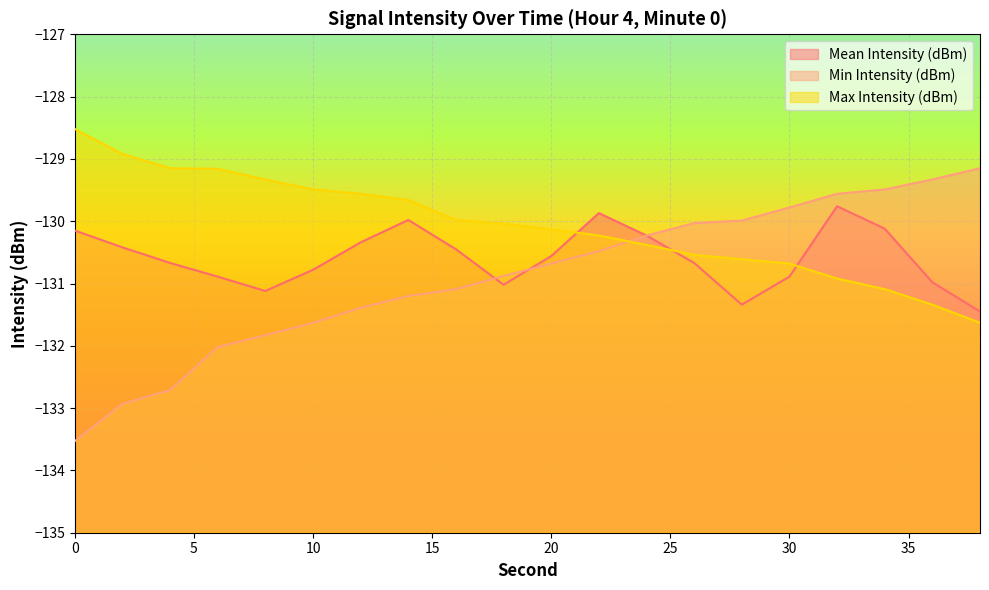

How many values in the Max Intensity (dBm) series are below -130?

11